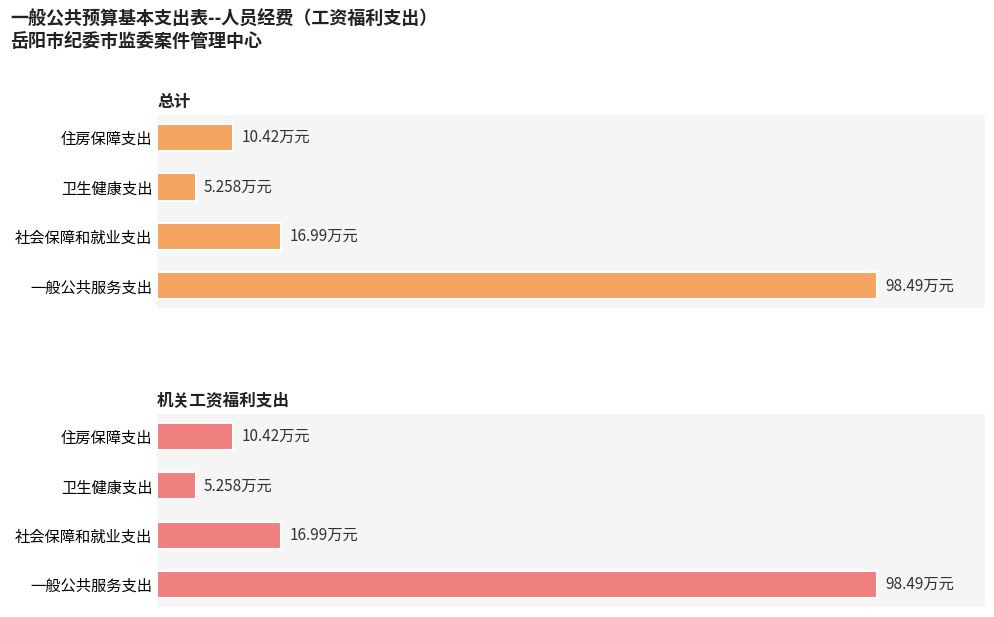

Reading left to right, transcribe all the data shown in this chart.

总计: 98.5	17.0	5.3	10.4
机关工资福利支出: 98.5	17.0	5.3	10.4